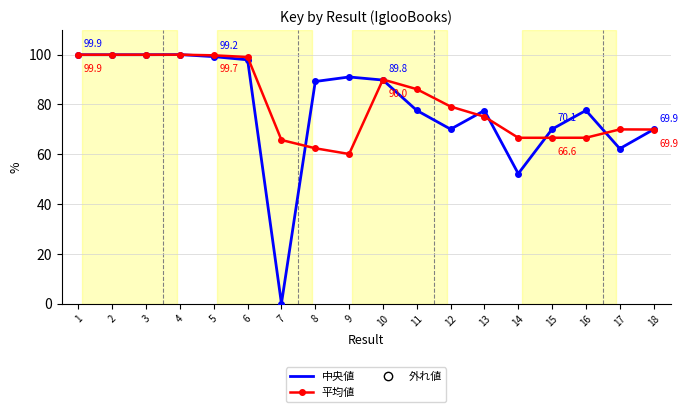

What is the spread (max minus min) of values at 13?

2.5